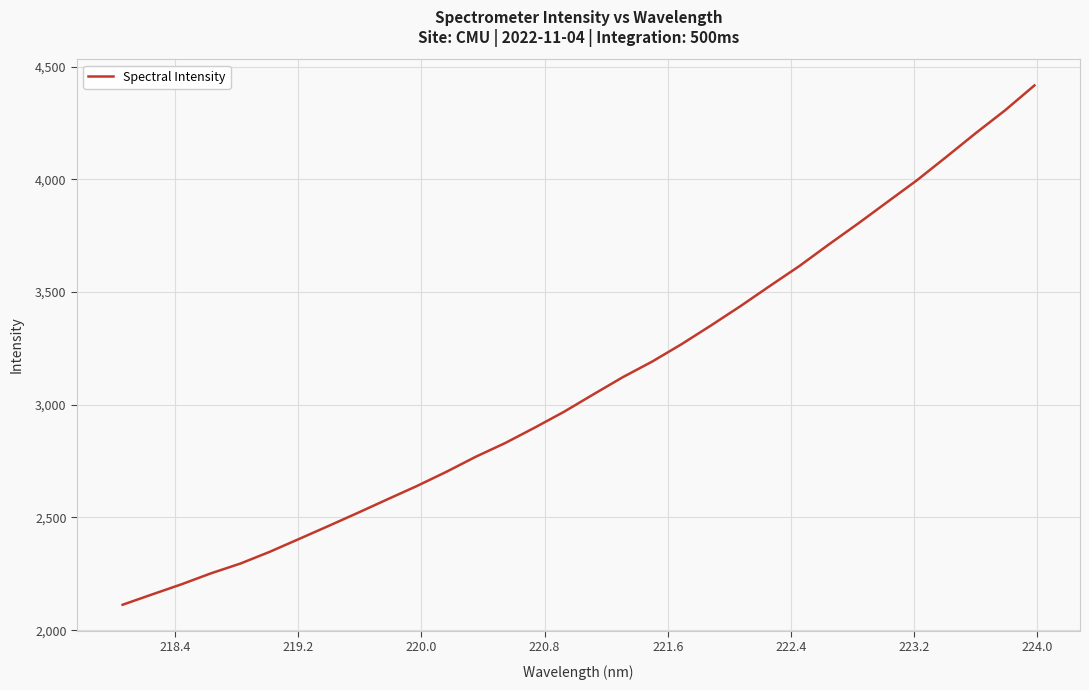

What is the average value?

3098.6